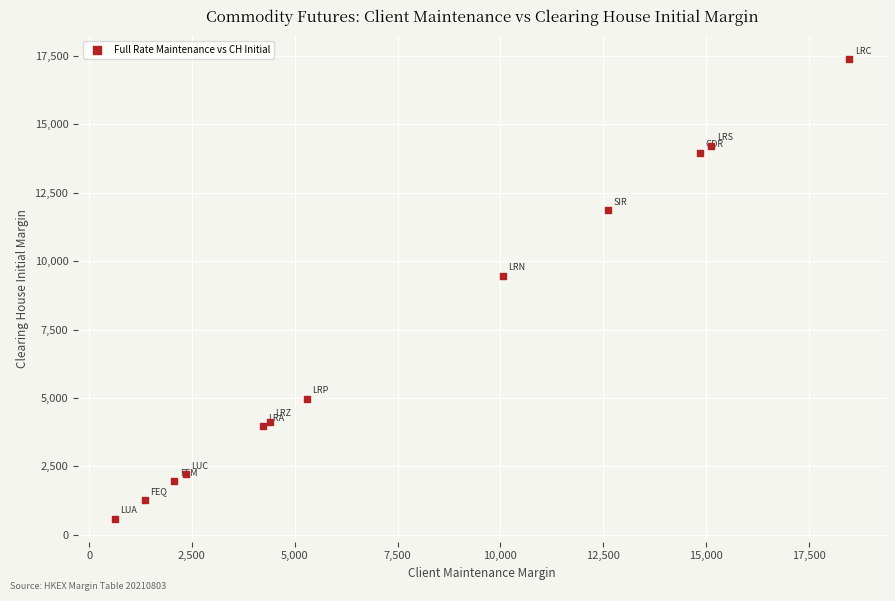

What Y value in the scatter plot is closest to 8980?

9460